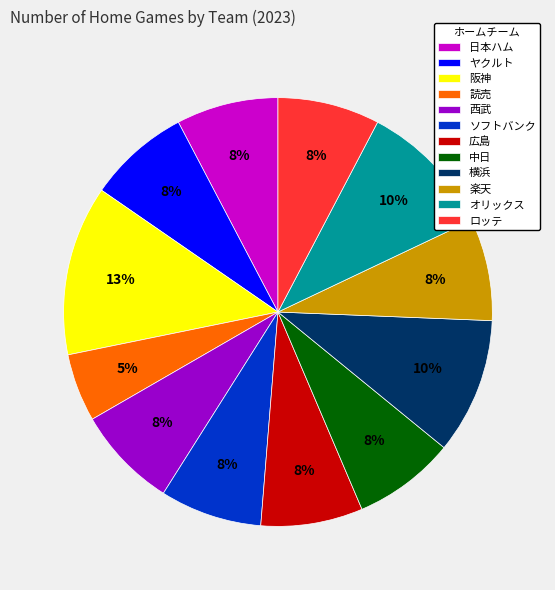

To the nearest percent, what percentage of the pie is 読売?

5%